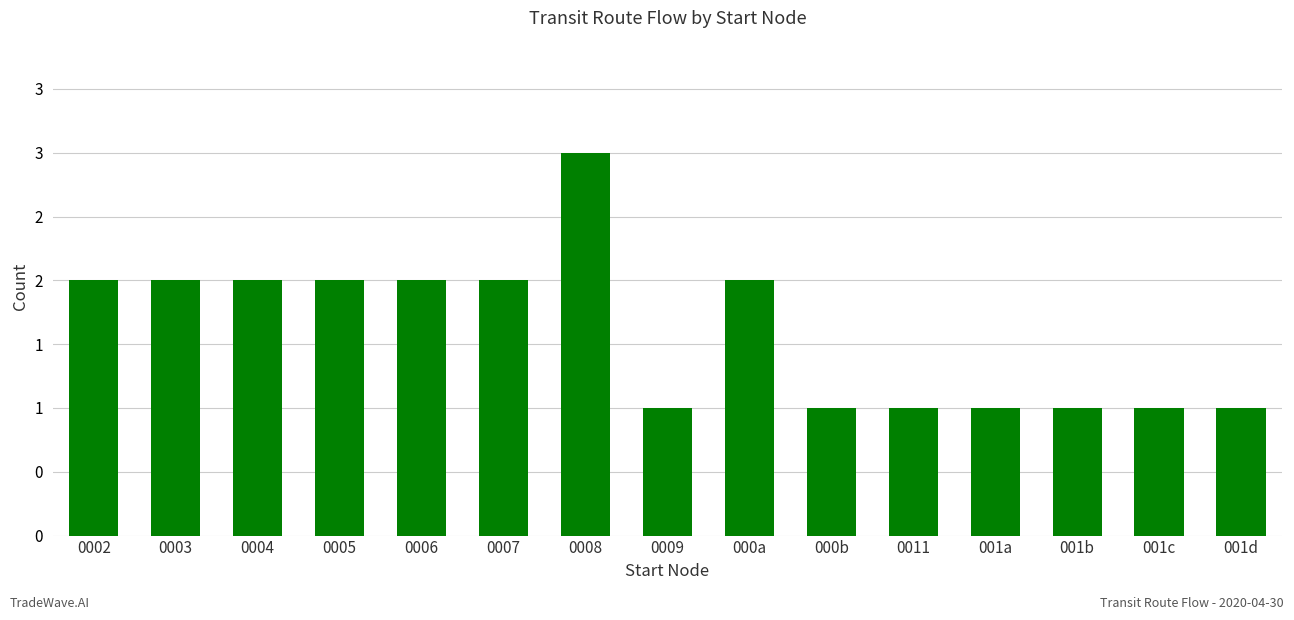

What is the ratio of the value at 0007 to the value at 0003?

1.0